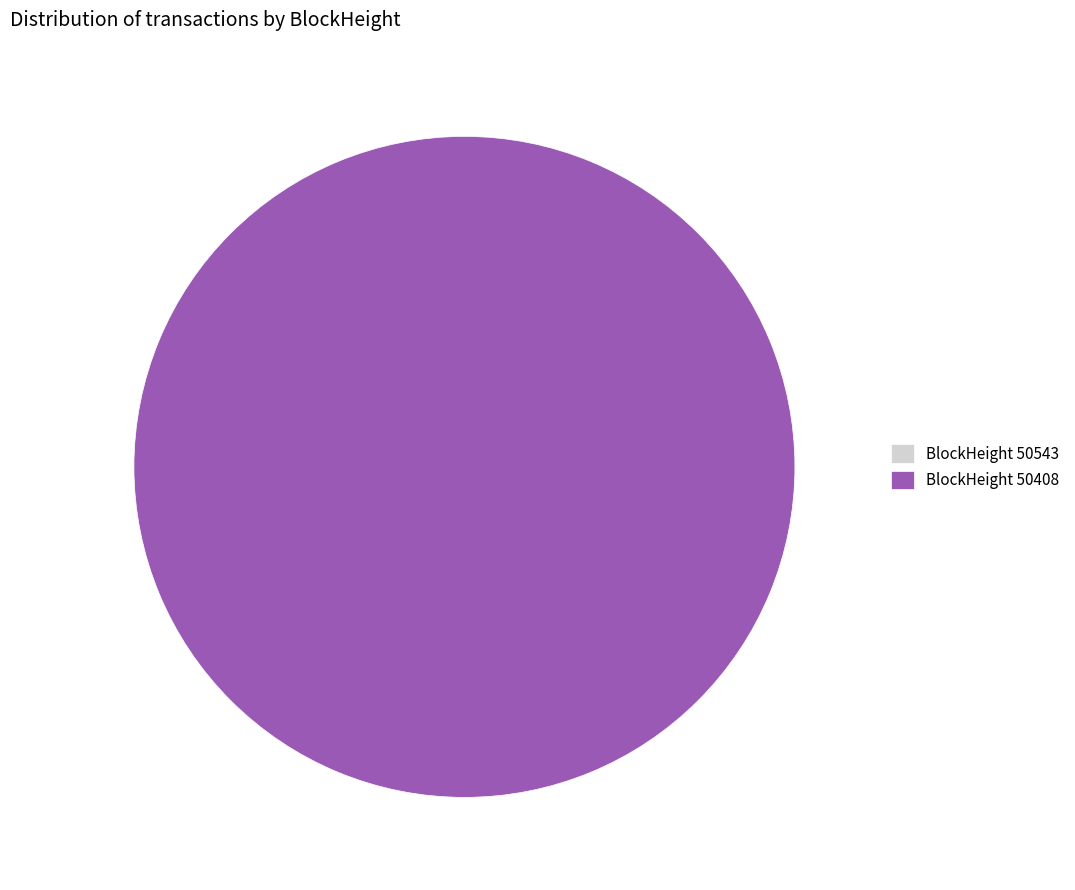

Count the number of slices in the pie.

2